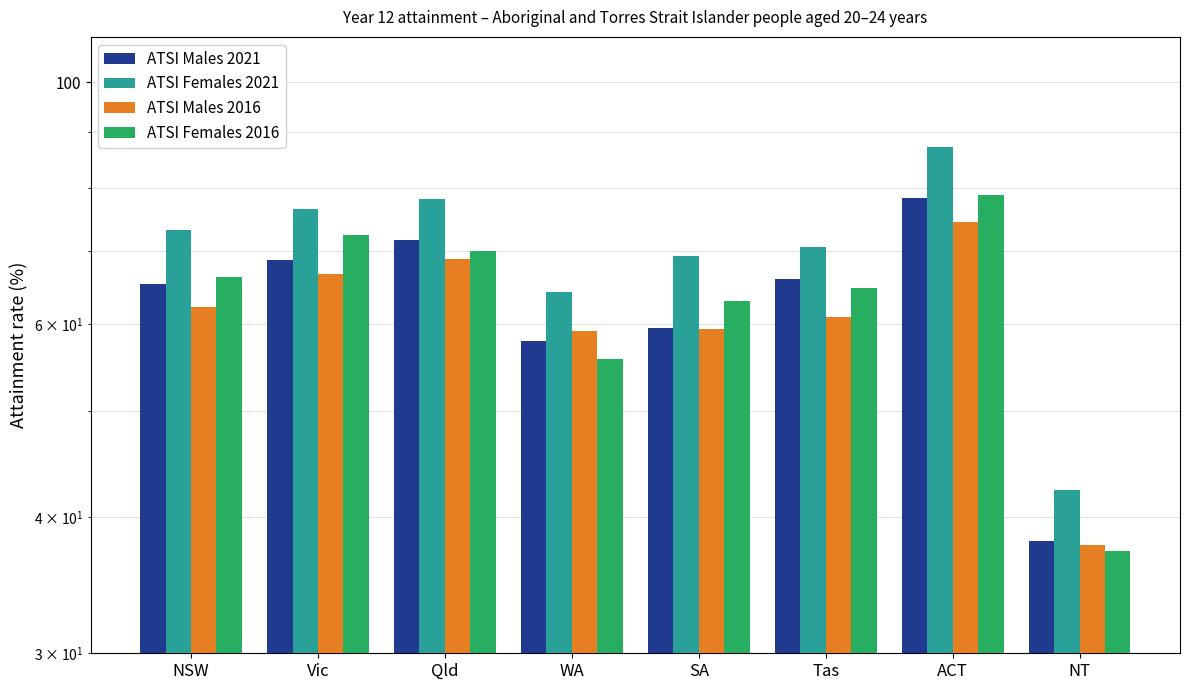

Between SA and NT, which is larger?

SA